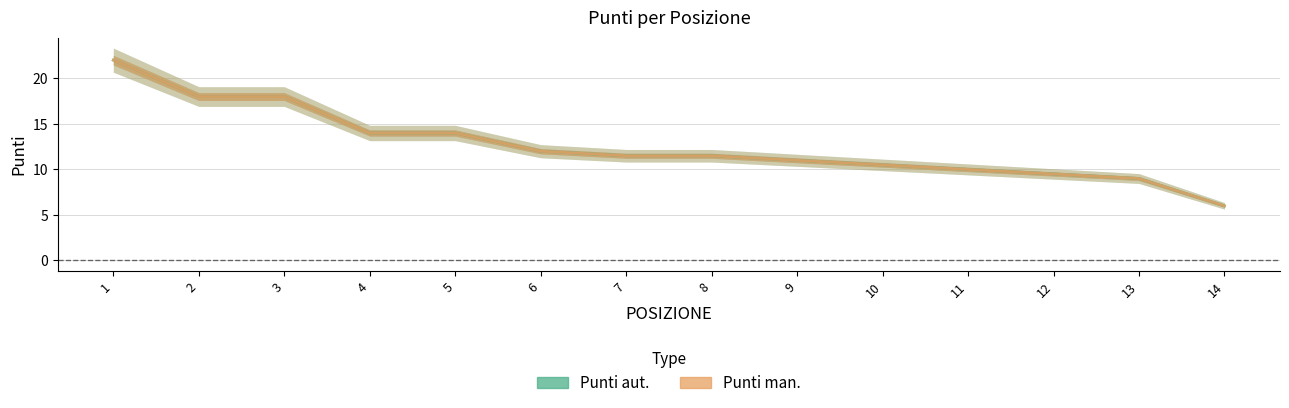

At which label does Punti man. reach its minimum?

14